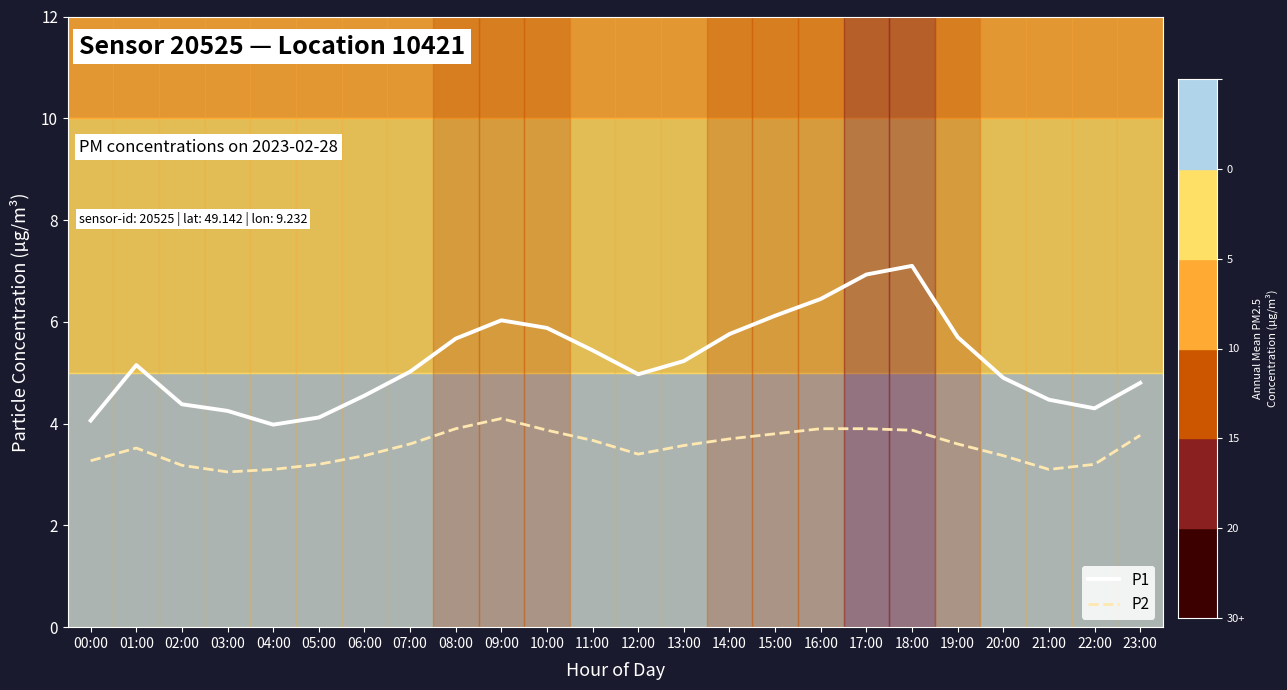

Count the number of categories in the chart.

24